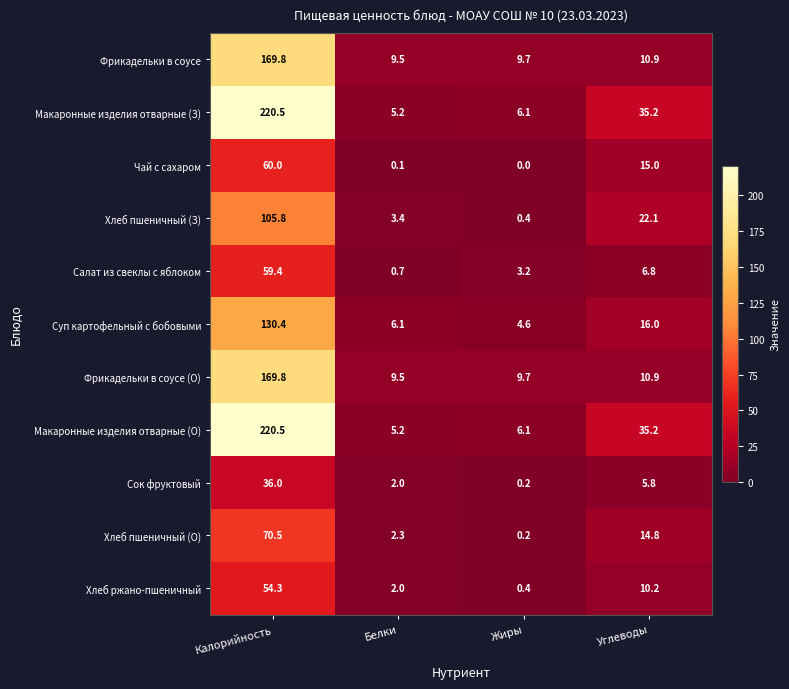

Which category has the lowest value across all series?

Жиры